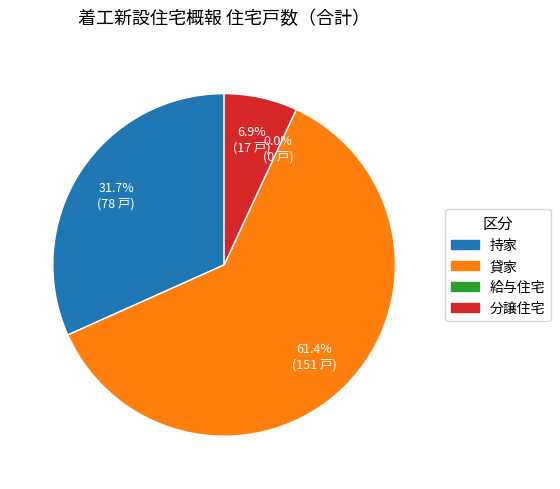

Approximately how many times larger is the value at 分譲住宅 compared to 貸家?

0.1